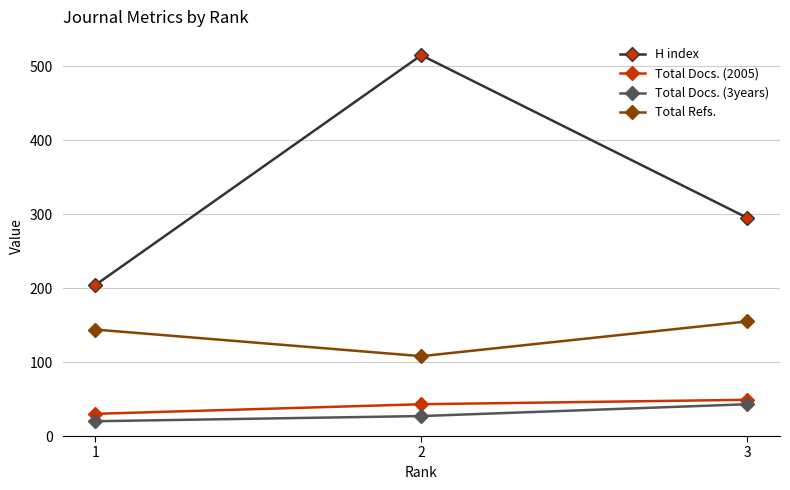

The Total Refs. series shows 155 at 3. True or false?

True